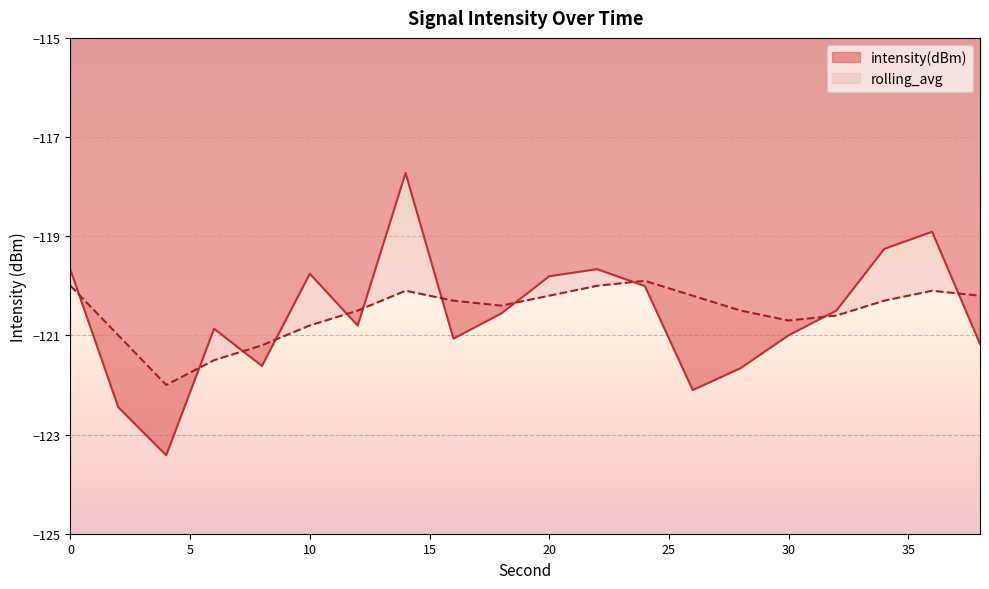

List the labels in order of rolling_avg value, smallest first.

4, 6, 8, 2, 10, 30, 32, 12, 28, 18, 16, 34, 20, 26, 38, 14, 36, 0, 22, 24